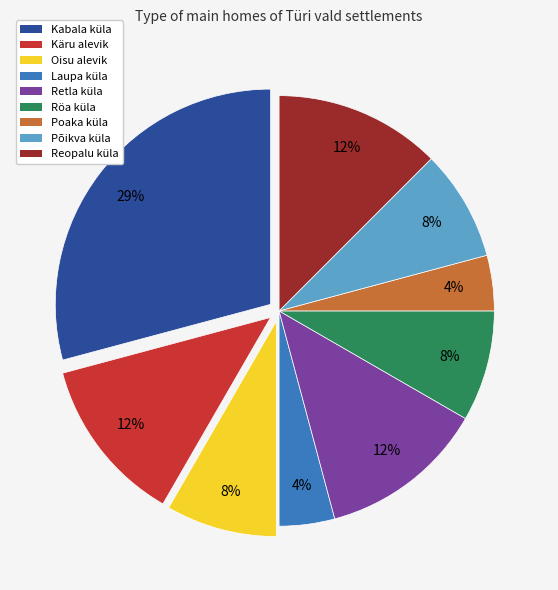

What is the largest slice in the pie chart?

Kabala küla